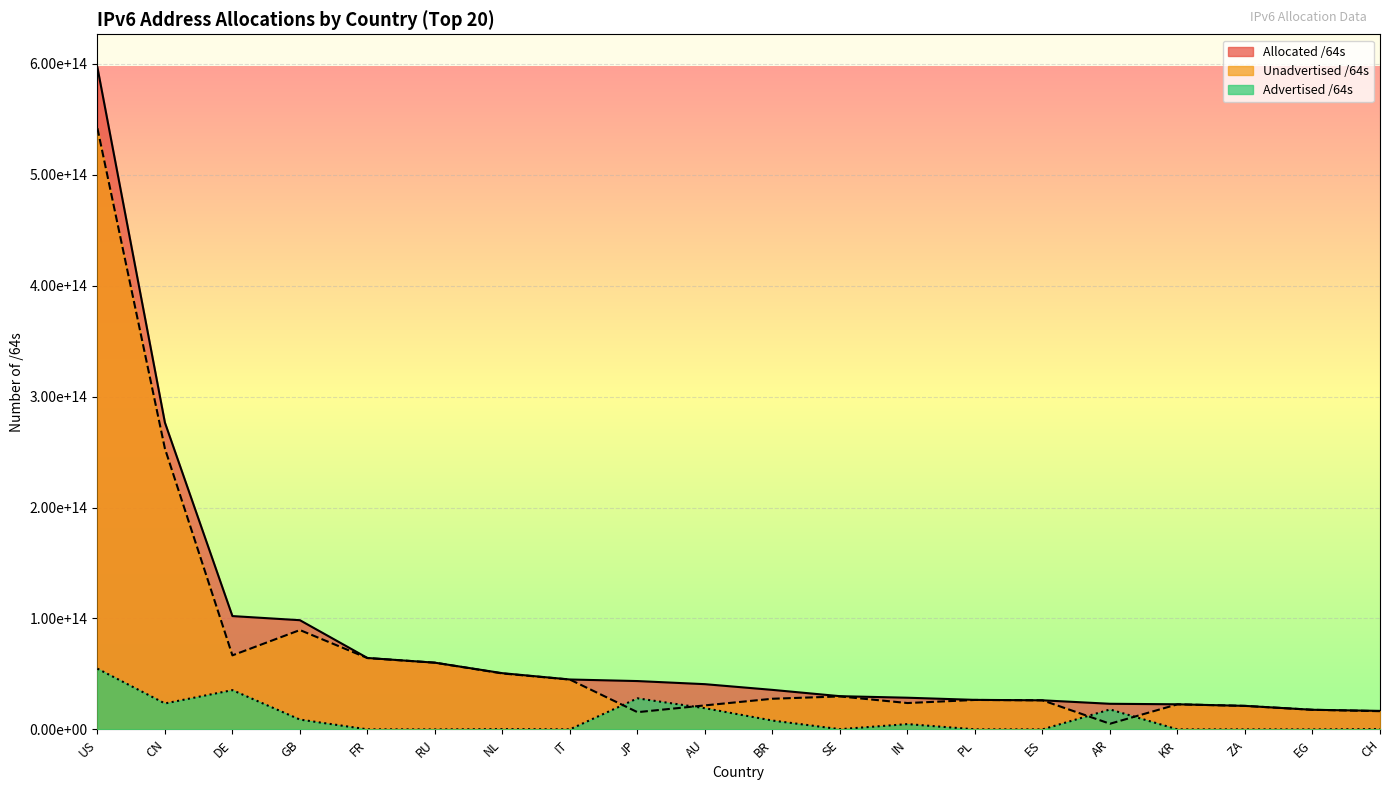

What is the difference between the highest and lowest values at US?

542063759196143